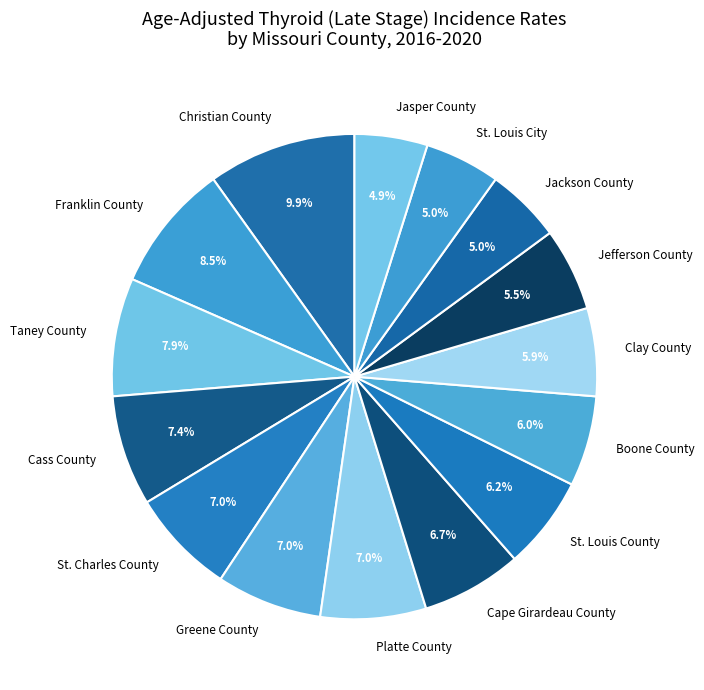

To the nearest percent, what is the difference between the largest and smallest slice percentages?

5%